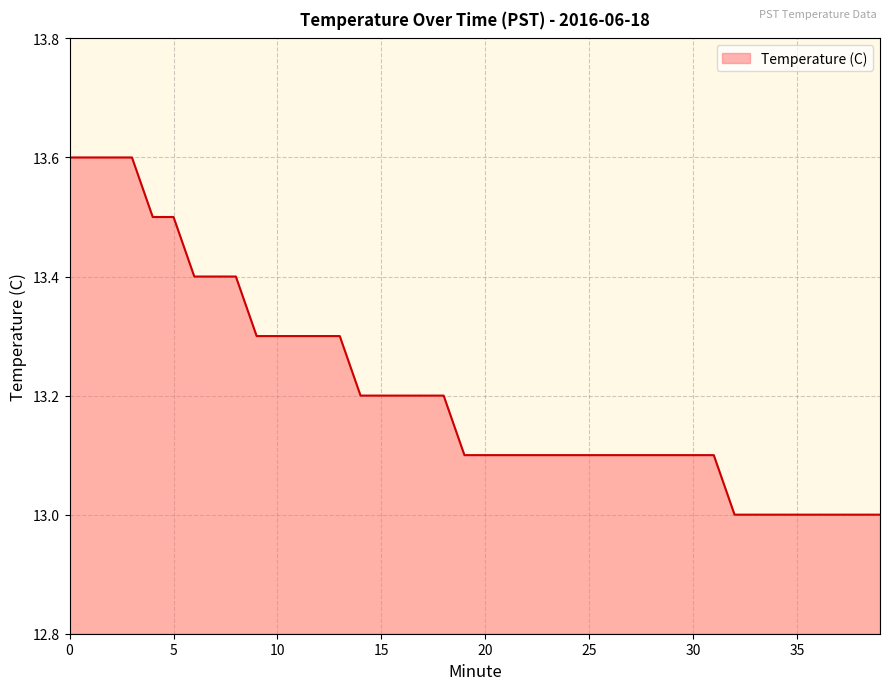

What is the greatest value displayed?

13.6